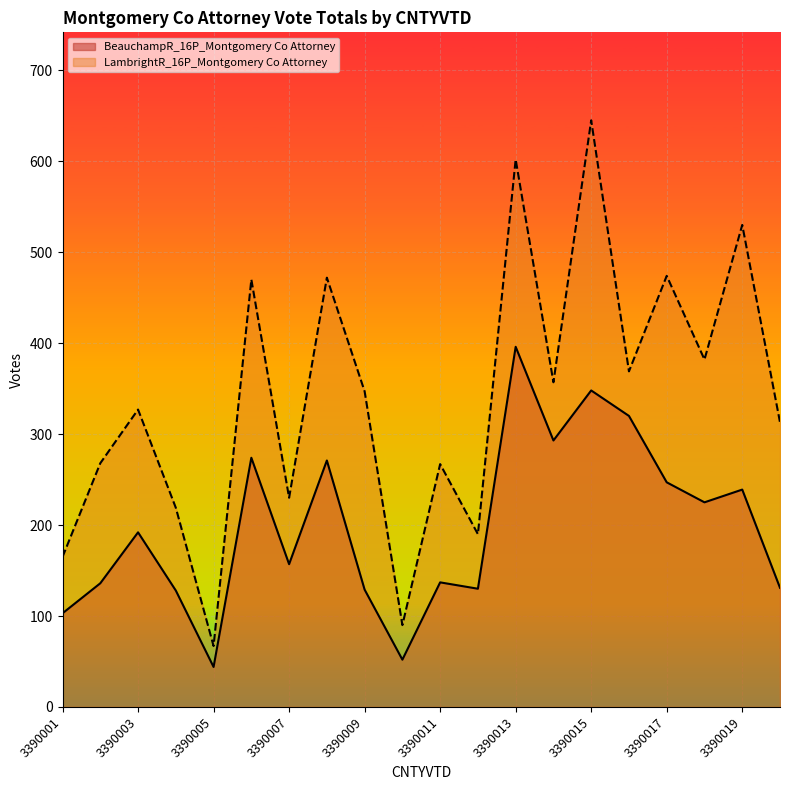

List the series in order of their overall mean, lowest first.

BeauchampR_16P_Montgomery Co Attorney, LambrightR_16P_Montgomery Co Attorney